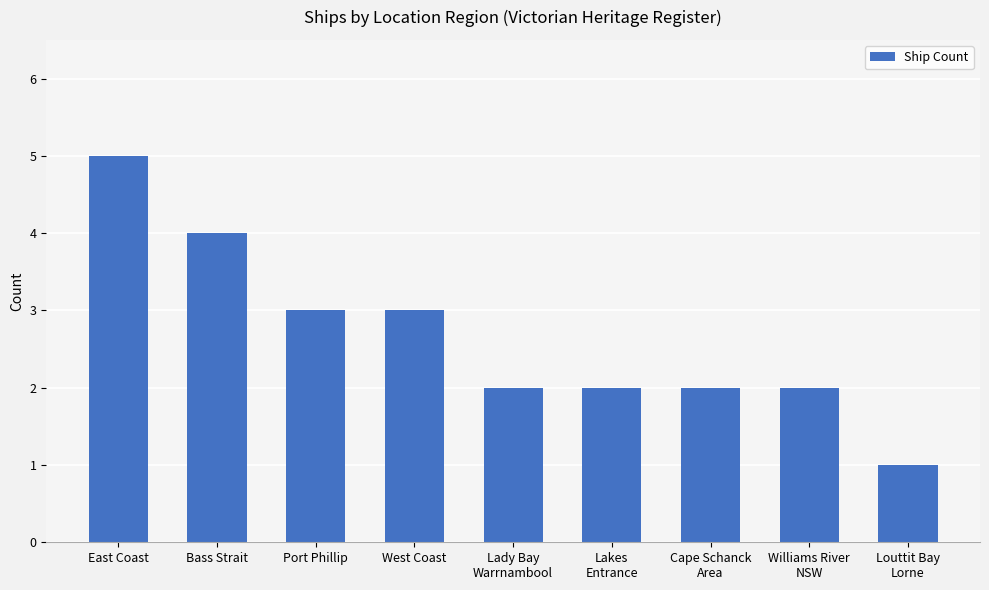

What is the approximate value at Bass Strait?

4